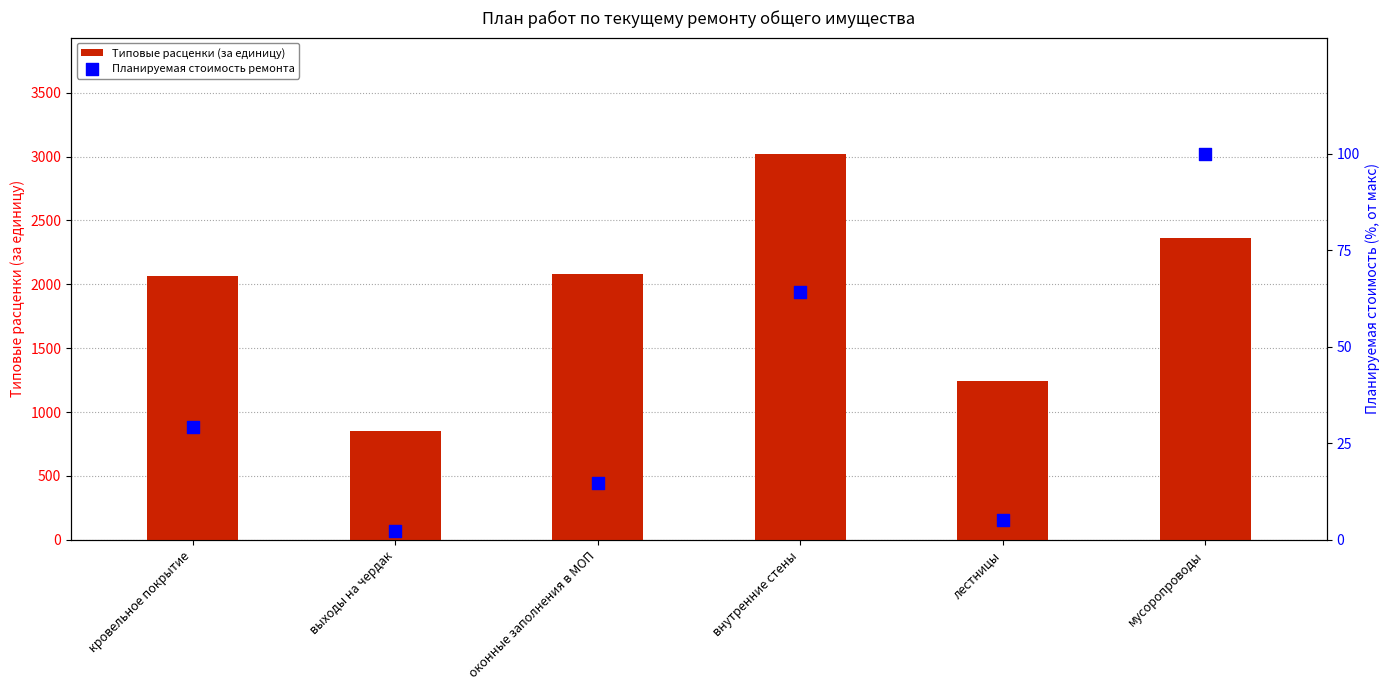

At how many categories does at least one series exceed 23?

6